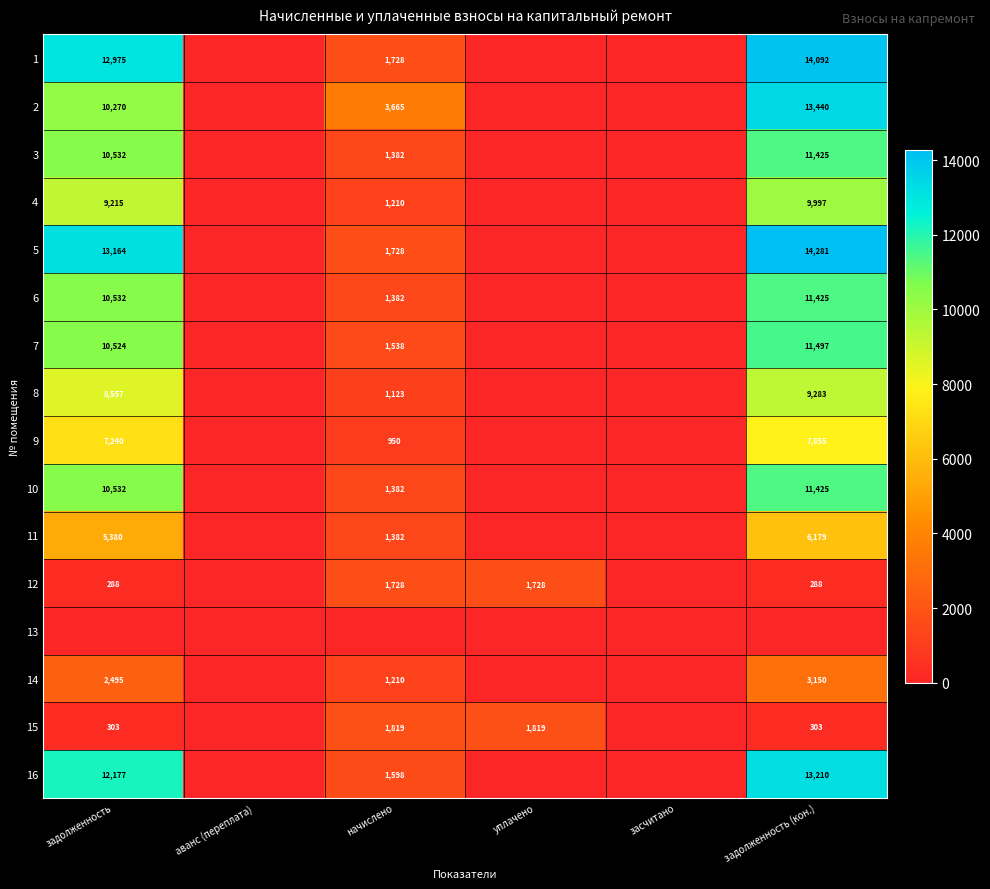

What is the average value of the 2 series?

4562.4